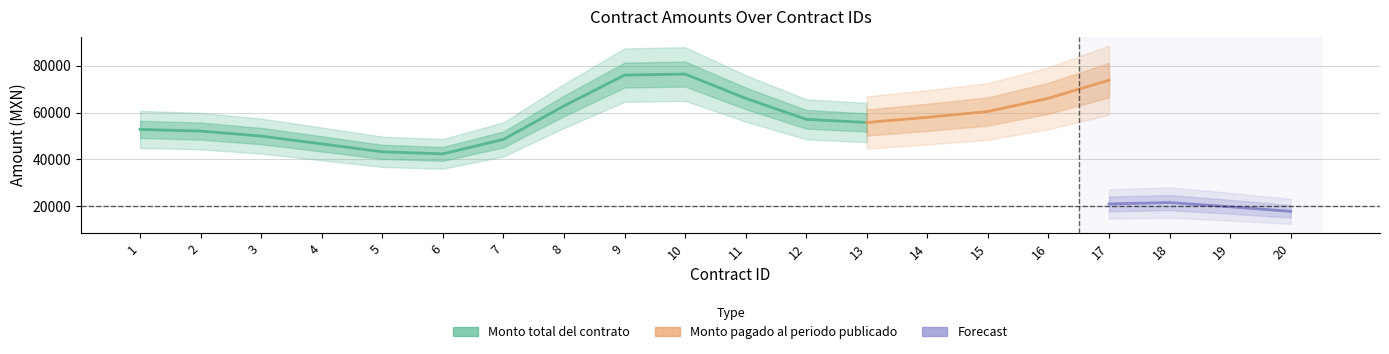

Which label corresponds to the largest value in the chart?

9